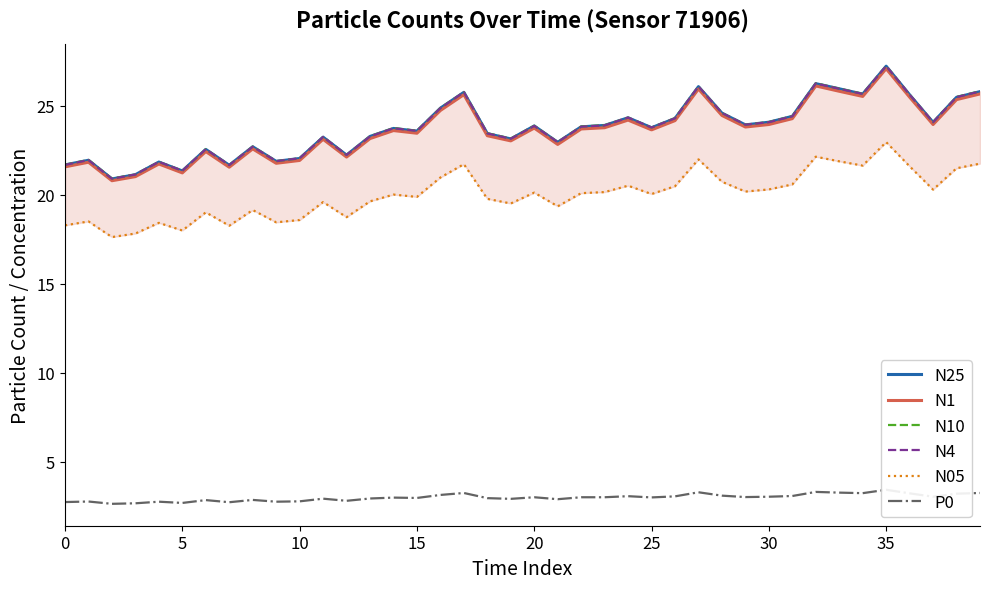

At which label does N4 reach its peak?

35